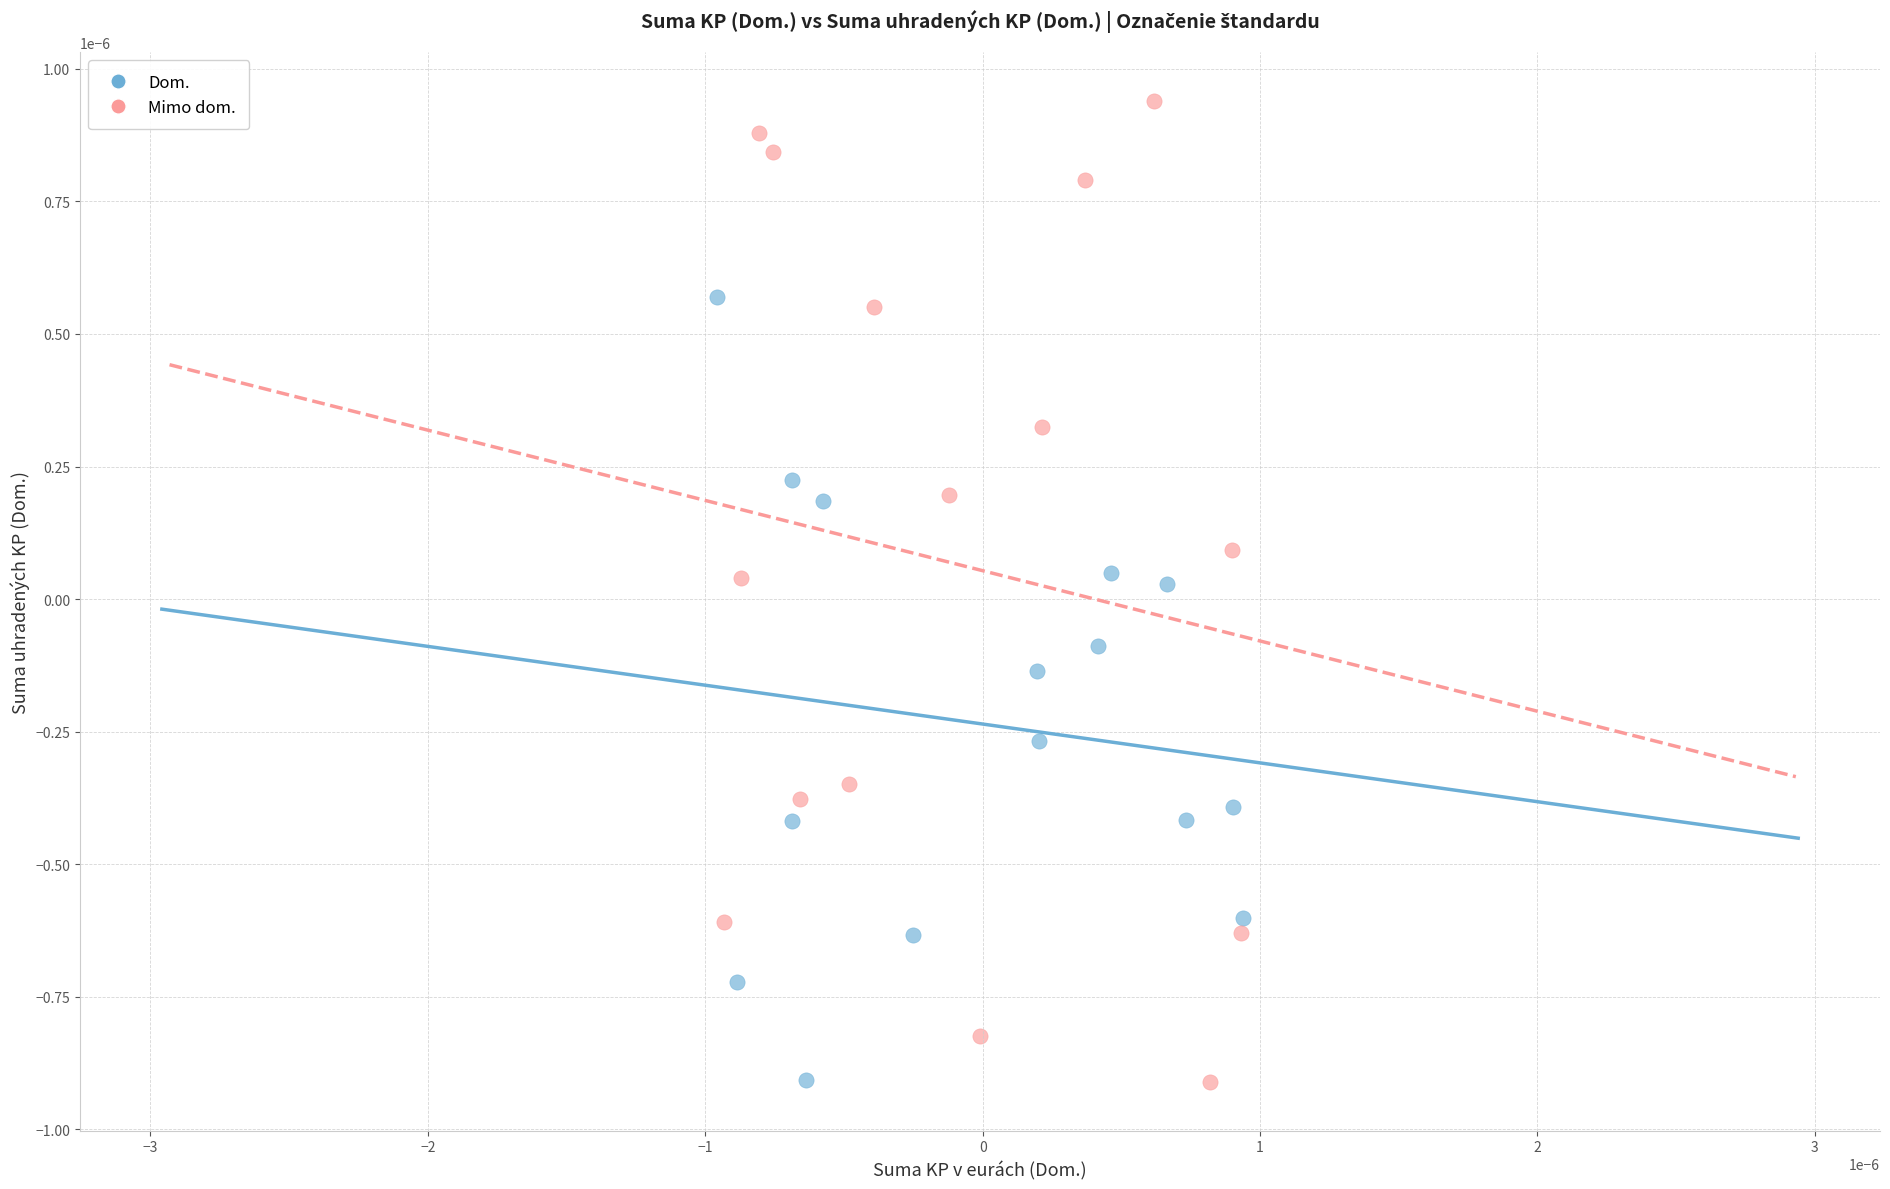

Which series has the widest spread of Y values?

Mimo dom.